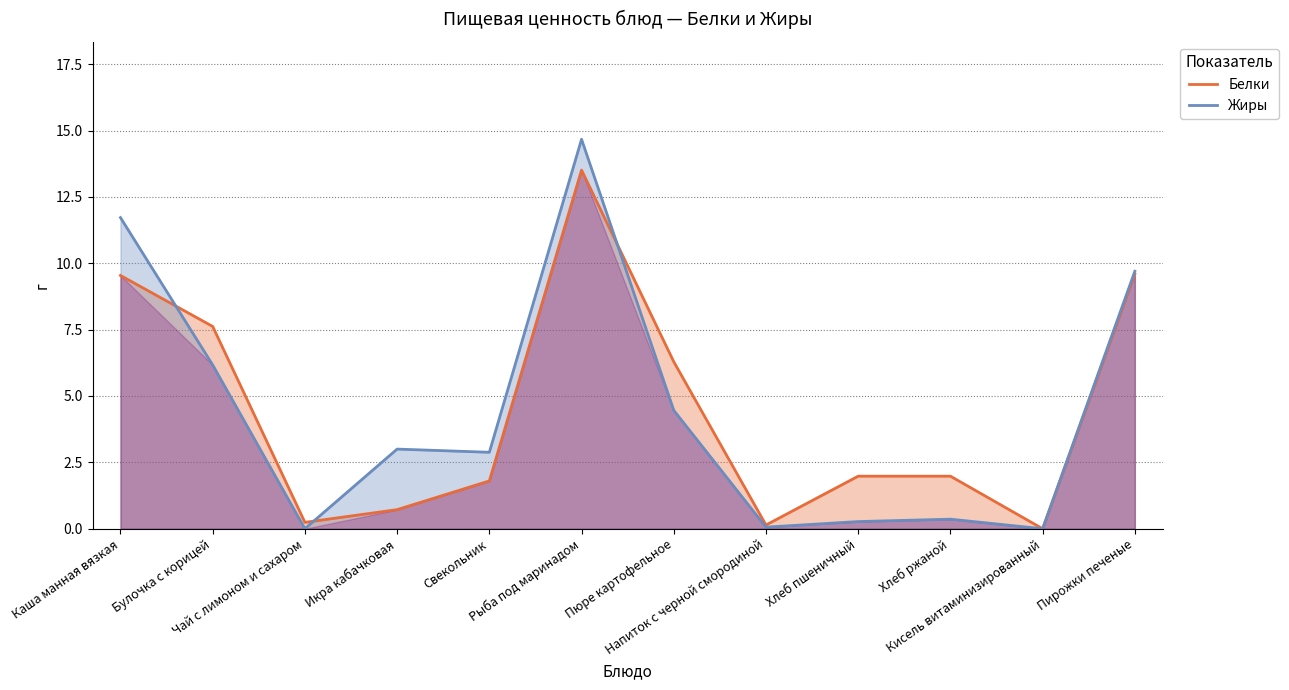

Which series changed the most between Каша манная вязкая and Пюре картофельное?

Жиры